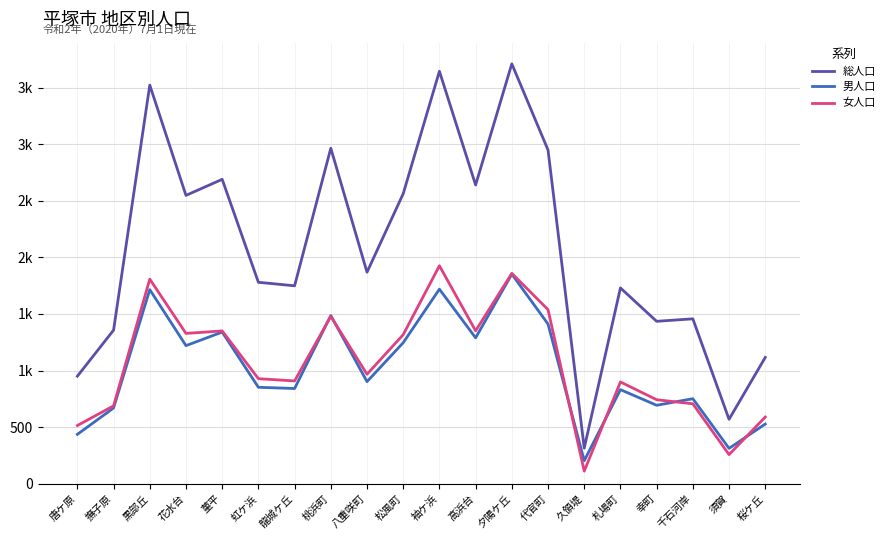

Reading right to left, transcribe all the data shown in this chart.

総人口: 桜ケ丘=1116	須賀=569	千石河岸=1457	幸町=1435	札場町=1730	久領堤=314	代官町=2949	夕陽ケ丘=3711	高浜台=2640	袖ケ浜=3645	松風町=2563	八重咲町=1869	桃浜町=2965	龍城ケ丘=1749	虹ケ浜=1780	菫平=2690	花水台=2548	黒部丘=3523	撫子原=1357	唐ケ原=950
男人口: 桜ケ丘=527	須賀=312	千石河岸=751	幸町=693	札場町=831	久領堤=203	代官町=1411	夕陽ケ丘=1852	高浜台=1289	袖ケ浜=1719	松風町=1246	八重咲町=902	桃浜町=1486	龍城ケ丘=841	虹ケ浜=852	菫平=1340	花水台=1220	黒部丘=1715	撫子原=669	唐ケ原=436
女人口: 桜ケ丘=589	須賀=257	千石河岸=706	幸町=742	札場町=899	久領堤=111	代官町=1538	夕陽ケ丘=1859	高浜台=1351	袖ケ浜=1926	松風町=1317	八重咲町=967	桃浜町=1479	龍城ケ丘=908	虹ケ浜=928	菫平=1350	花水台=1328	黒部丘=1808	撫子原=688	唐ケ原=514